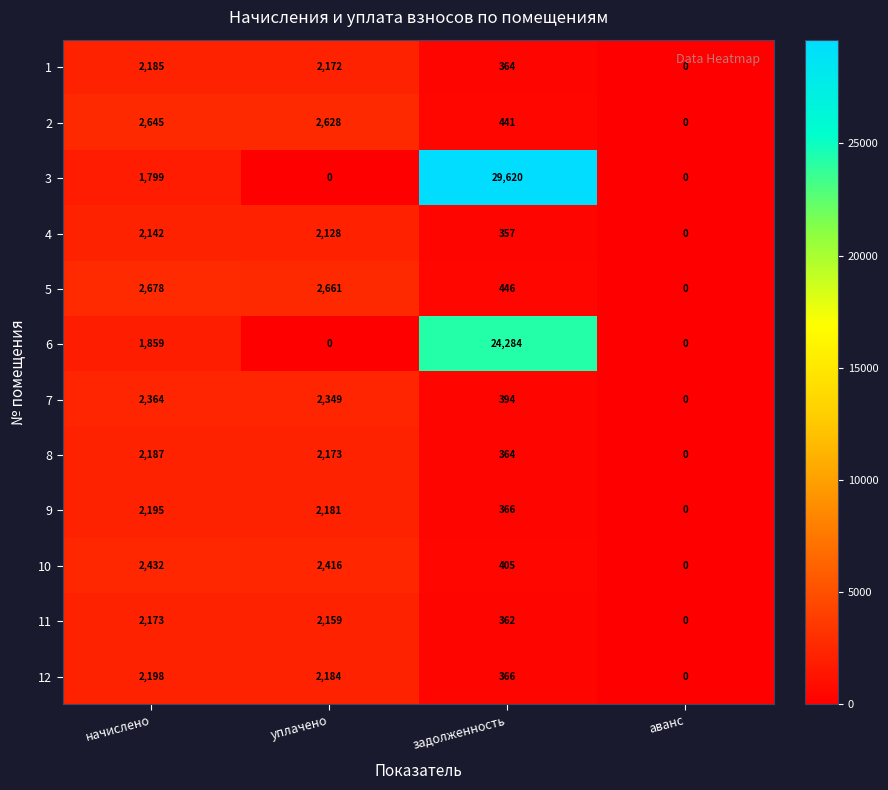

What is the average value of the 9 series?

1186